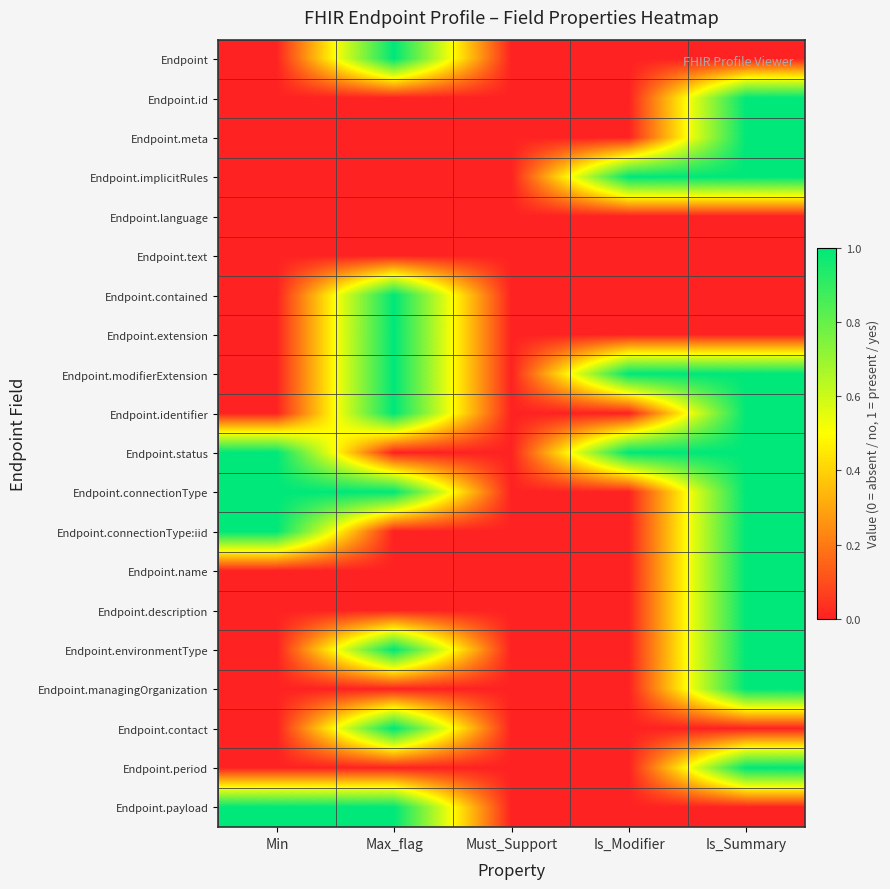

Reading left to right, extract all data points from this chart.

Endpoint: Min=0	Max_flag=1	Must_Support=0	Is_Modifier=0	Is_Summary=0
Endpoint.id: Min=0	Max_flag=0	Must_Support=0	Is_Modifier=0	Is_Summary=1
Endpoint.meta: Min=0	Max_flag=0	Must_Support=0	Is_Modifier=0	Is_Summary=1
Endpoint.implicitRules: Min=0	Max_flag=0	Must_Support=0	Is_Modifier=1	Is_Summary=1
Endpoint.language: Min=0	Max_flag=0	Must_Support=0	Is_Modifier=0	Is_Summary=0
Endpoint.text: Min=0	Max_flag=0	Must_Support=0	Is_Modifier=0	Is_Summary=0
Endpoint.contained: Min=0	Max_flag=1	Must_Support=0	Is_Modifier=0	Is_Summary=0
Endpoint.extension: Min=0	Max_flag=1	Must_Support=0	Is_Modifier=0	Is_Summary=0
Endpoint.modifierExtension: Min=0	Max_flag=1	Must_Support=0	Is_Modifier=1	Is_Summary=1
Endpoint.identifier: Min=0	Max_flag=1	Must_Support=0	Is_Modifier=0	Is_Summary=1
Endpoint.status: Min=1	Max_flag=0	Must_Support=0	Is_Modifier=1	Is_Summary=1
Endpoint.connectionType: Min=1	Max_flag=1	Must_Support=0	Is_Modifier=0	Is_Summary=1
Endpoint.connectionType:iid: Min=1	Max_flag=0	Must_Support=0	Is_Modifier=0	Is_Summary=1
Endpoint.name: Min=0	Max_flag=0	Must_Support=0	Is_Modifier=0	Is_Summary=1
Endpoint.description: Min=0	Max_flag=0	Must_Support=0	Is_Modifier=0	Is_Summary=1
Endpoint.environmentType: Min=0	Max_flag=1	Must_Support=0	Is_Modifier=0	Is_Summary=1
Endpoint.managingOrganization: Min=0	Max_flag=0	Must_Support=0	Is_Modifier=0	Is_Summary=1
Endpoint.contact: Min=0	Max_flag=1	Must_Support=0	Is_Modifier=0	Is_Summary=0
Endpoint.period: Min=0	Max_flag=0	Must_Support=0	Is_Modifier=0	Is_Summary=1
Endpoint.payload: Min=1	Max_flag=1	Must_Support=0	Is_Modifier=0	Is_Summary=0